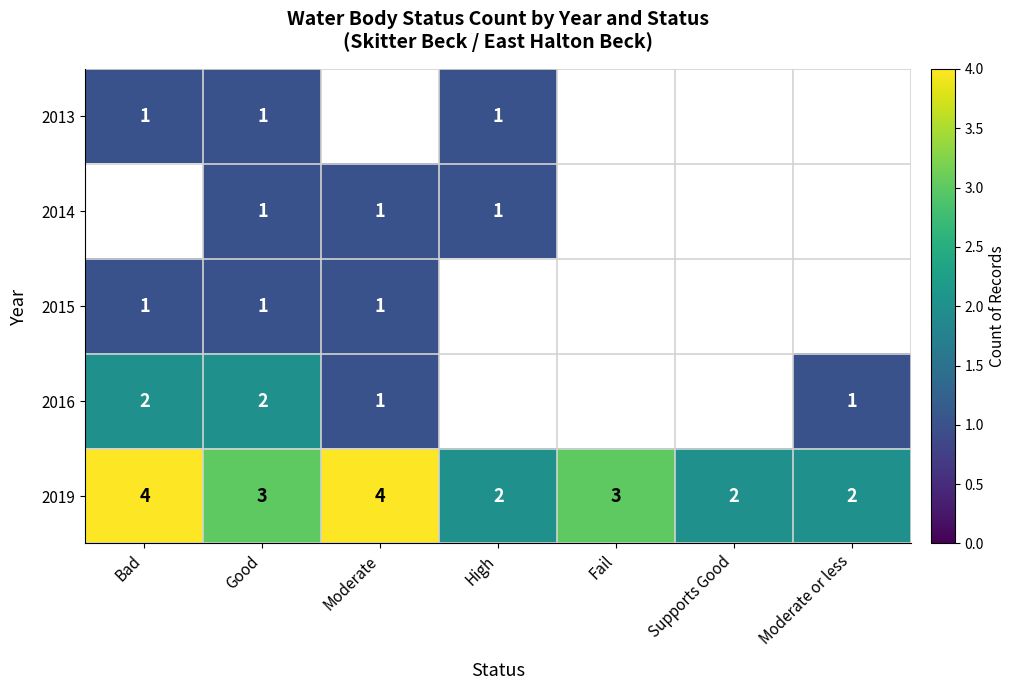

Which has a higher value, Moderate or High?

High